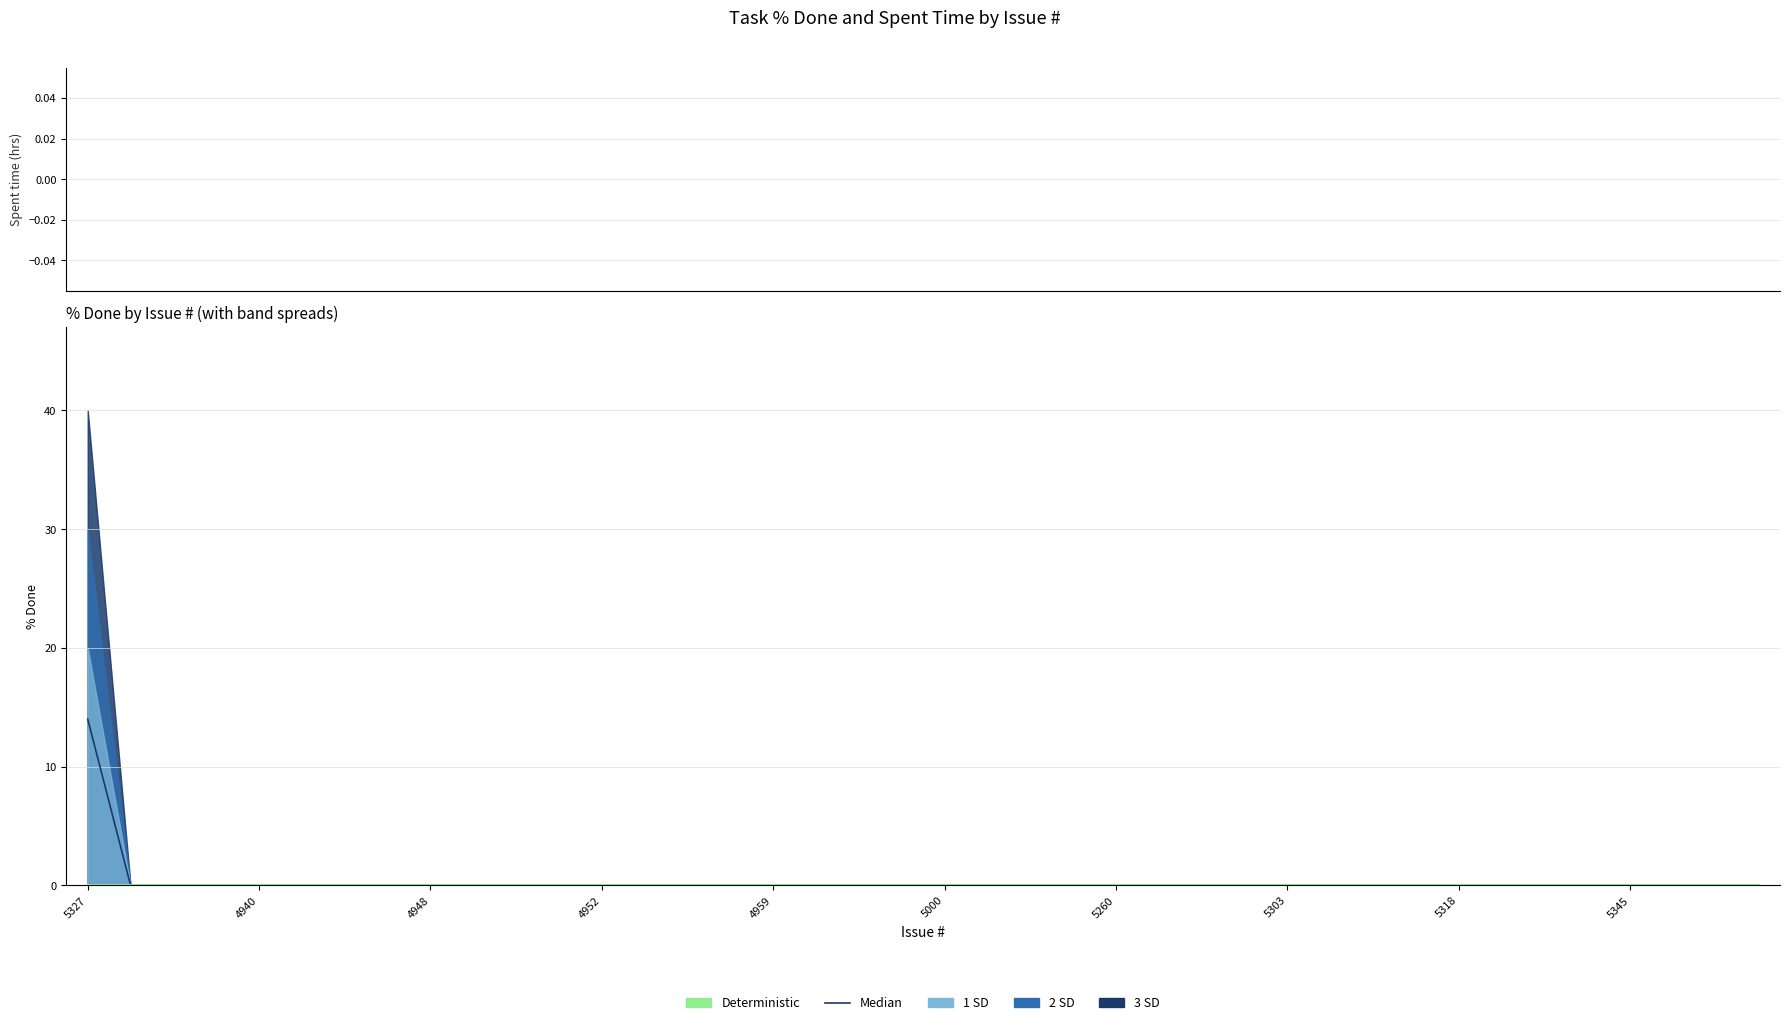

At which label does Spent time reach its minimum?

5327